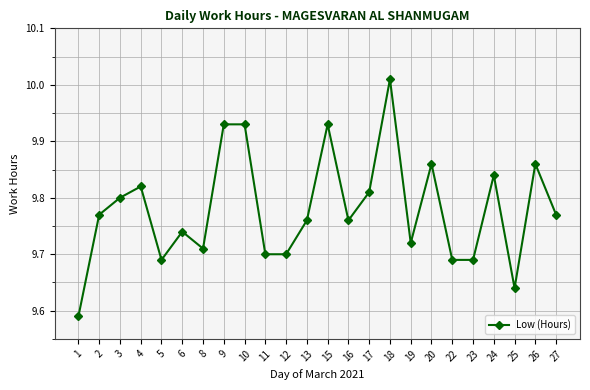

What is the difference between the second highest and second lowest values?

0.3